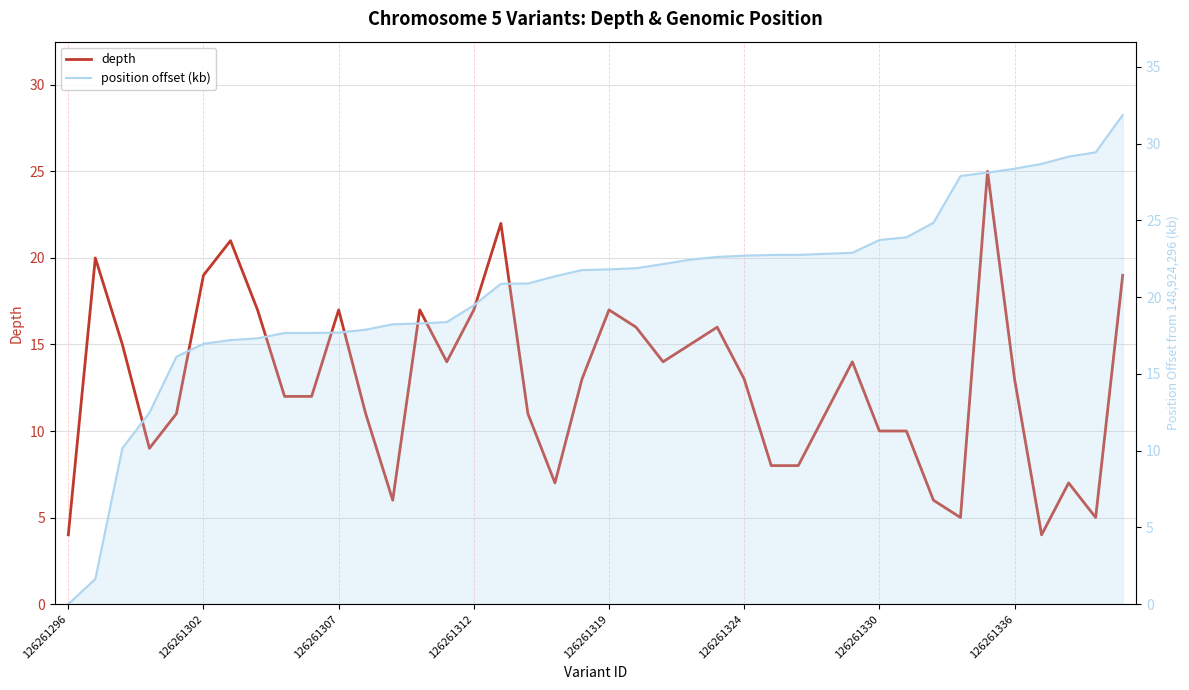

What is the spread (max minus min) of values at 28?

11.8